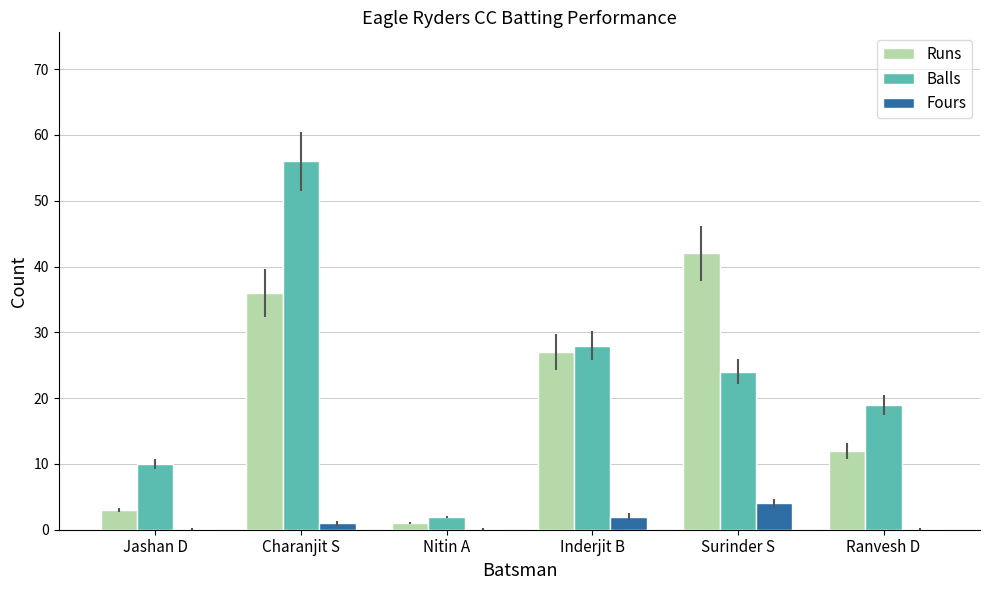

What is the sum of all Fours values?

7